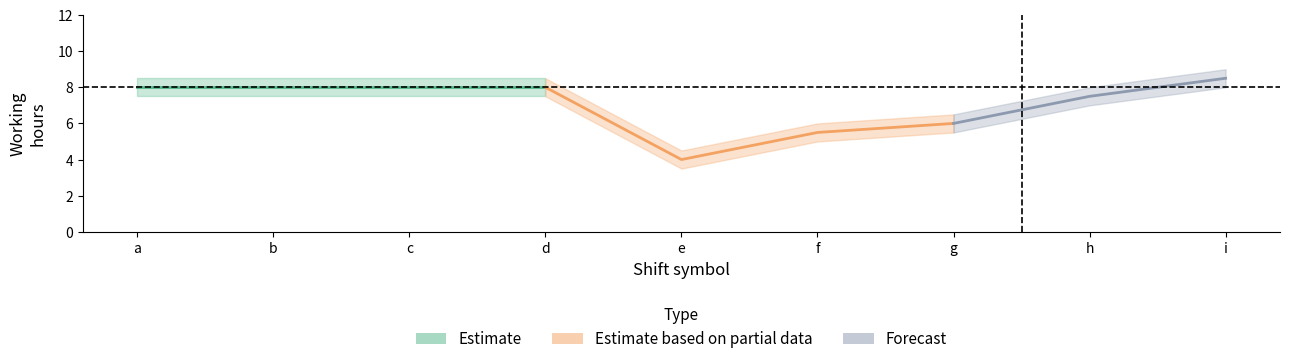

What is the lowest value of the upper series?

4.5